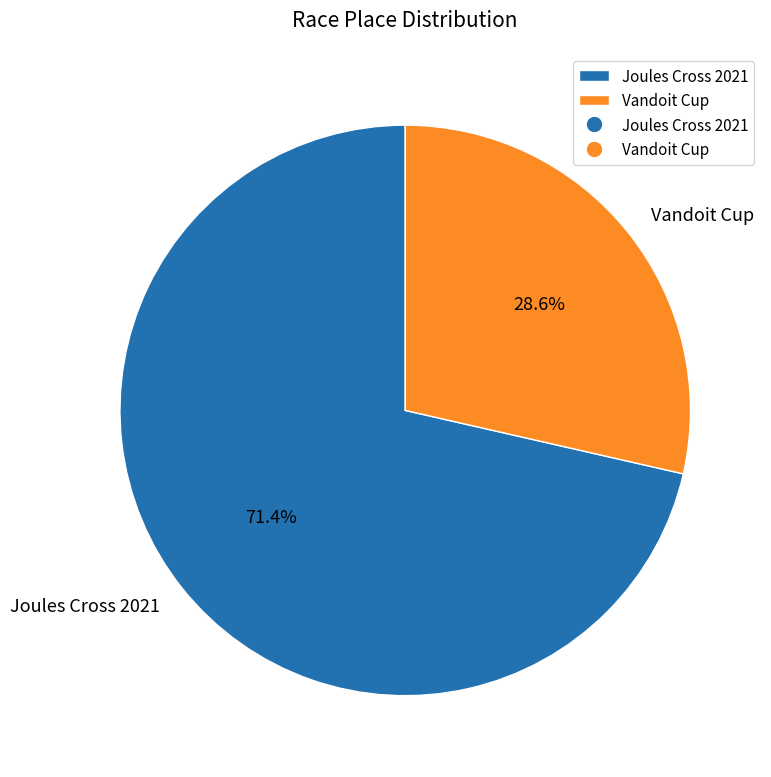

Between Vandoit Cup and Joules Cross 2021, which is larger?

Joules Cross 2021